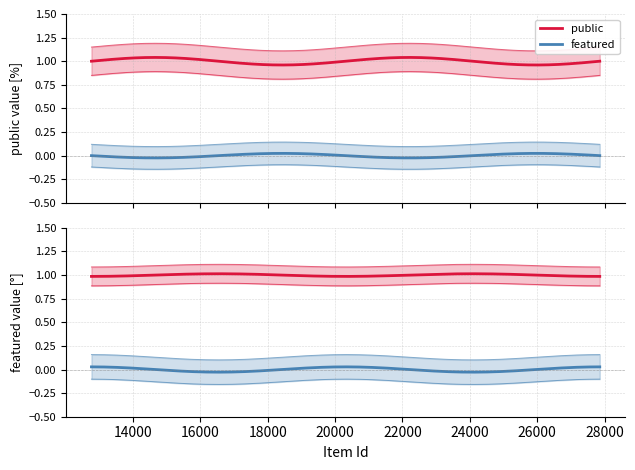

What is the label of the 2nd point from the left?

12770